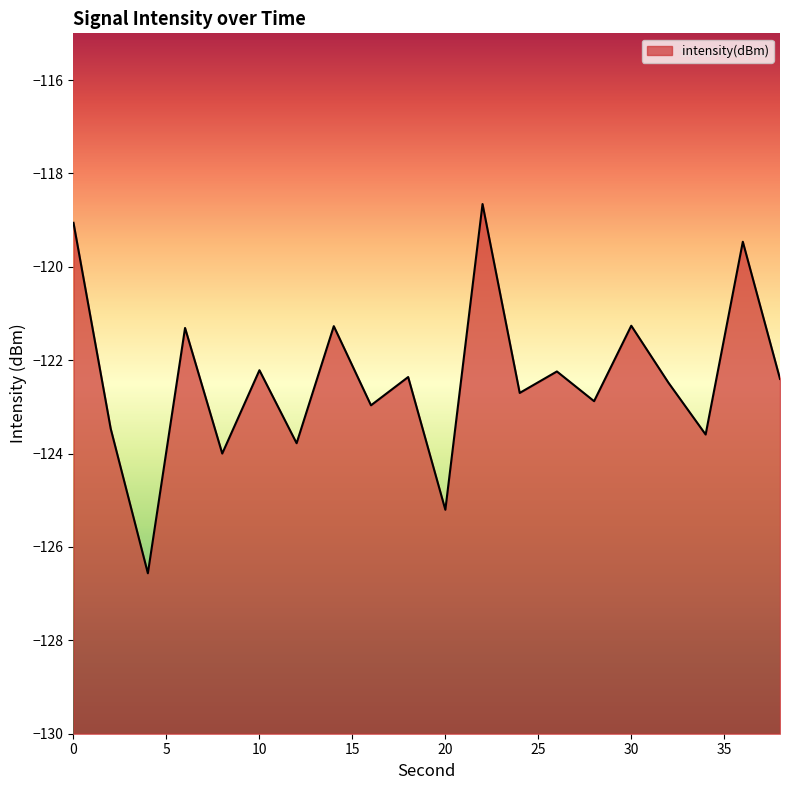

Reading left to right, what are all the values shown in this chart?

-119.1	-123.5	-126.6	-121.3	-124.0	-122.2	-123.8	-121.3	-123.0	-122.4	-125.2	-118.7	-122.7	-122.2	-122.9	-121.3	-122.5	-123.6	-119.5	-122.4